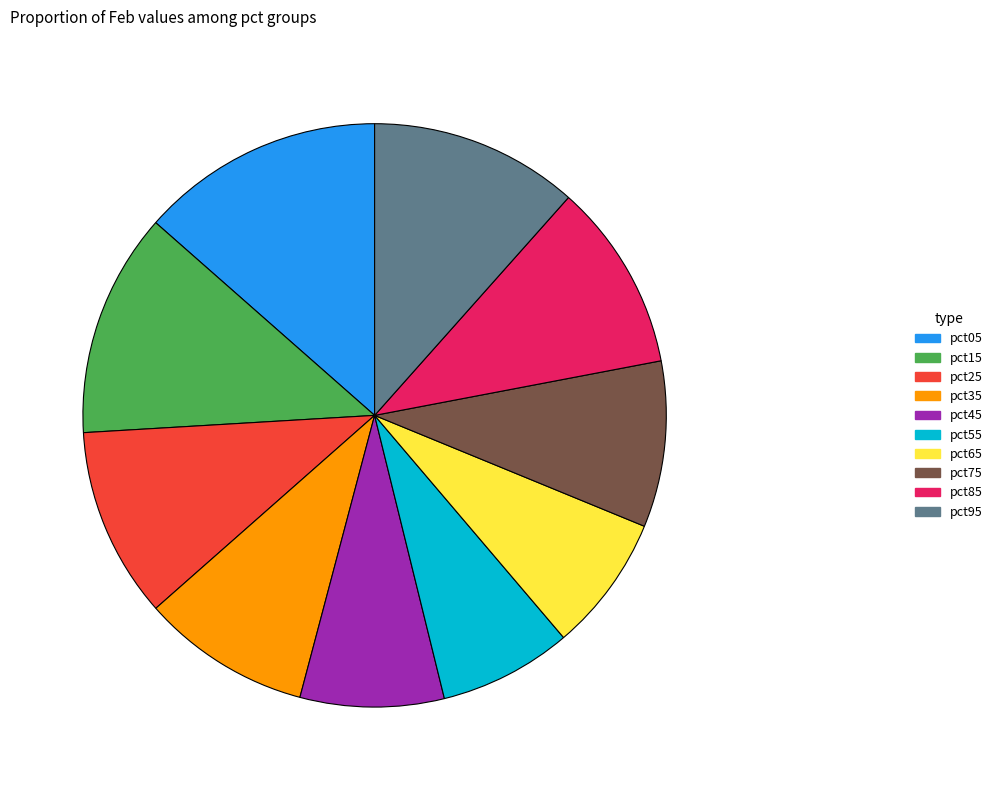

Count the number of slices in the pie.

10